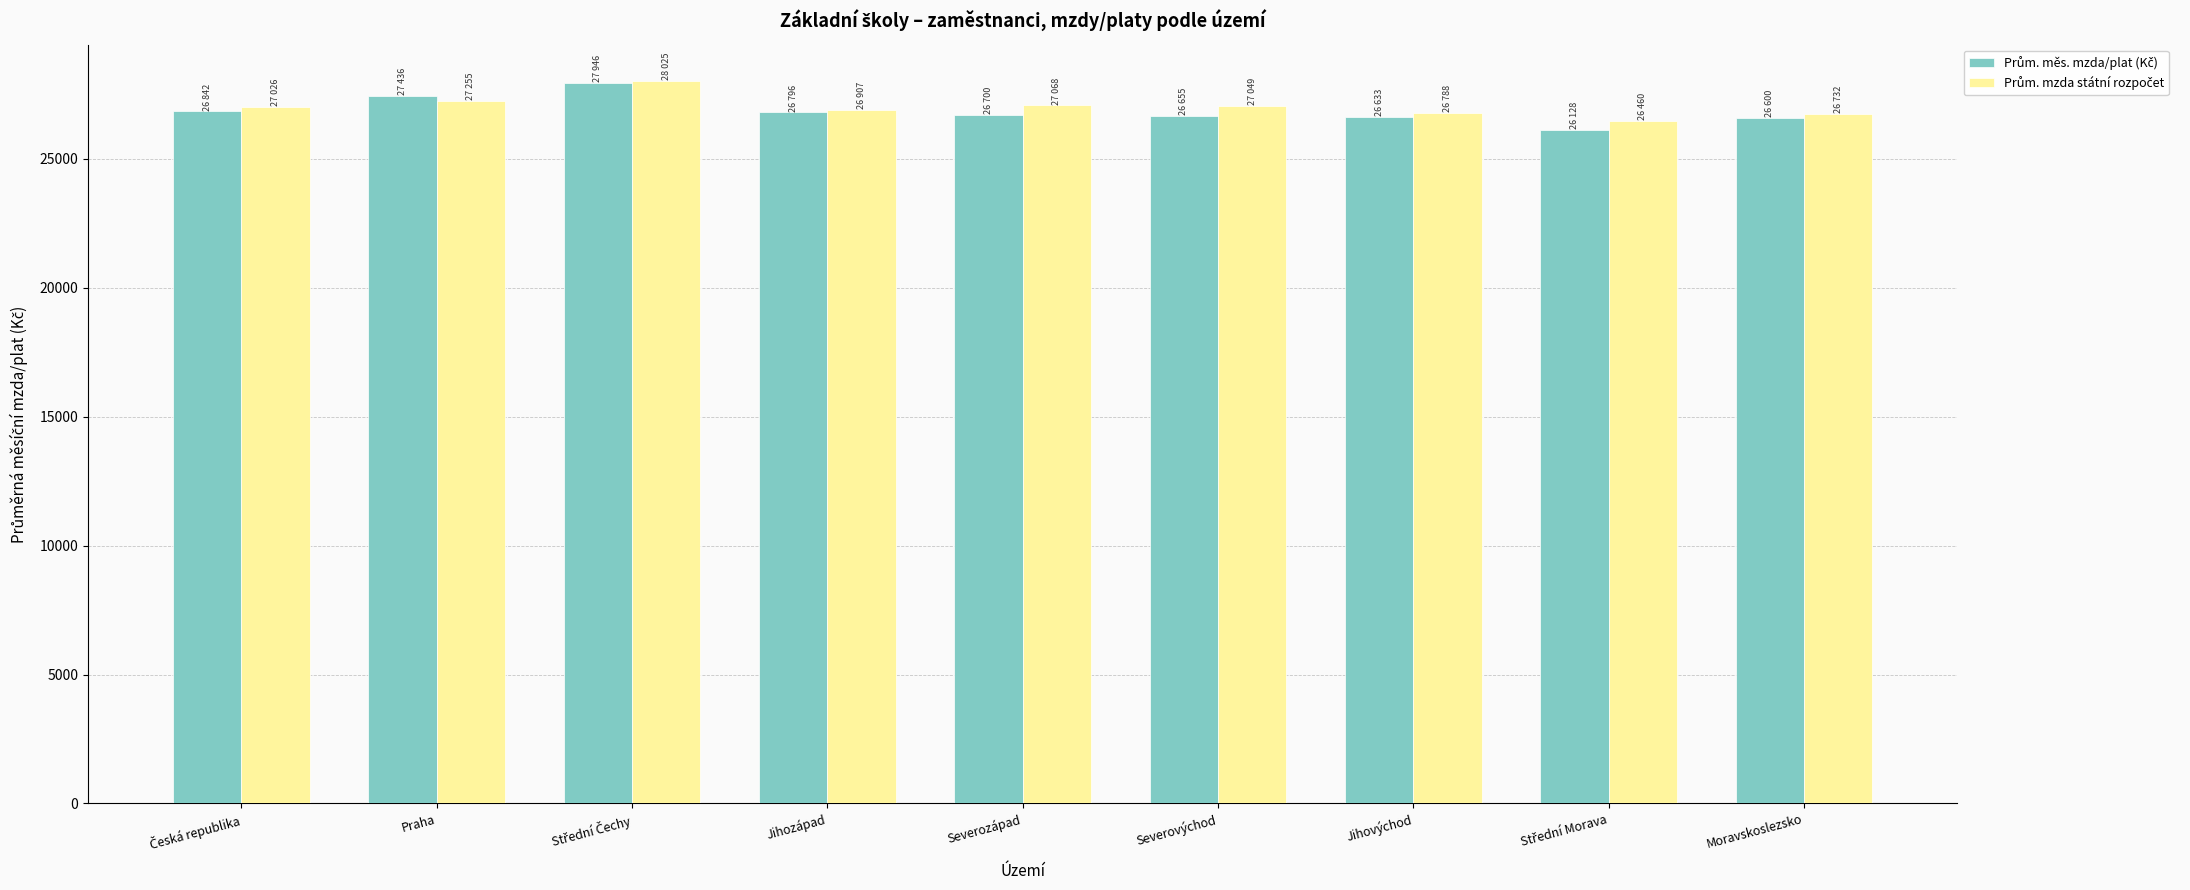

Are the bars horizontal?

No